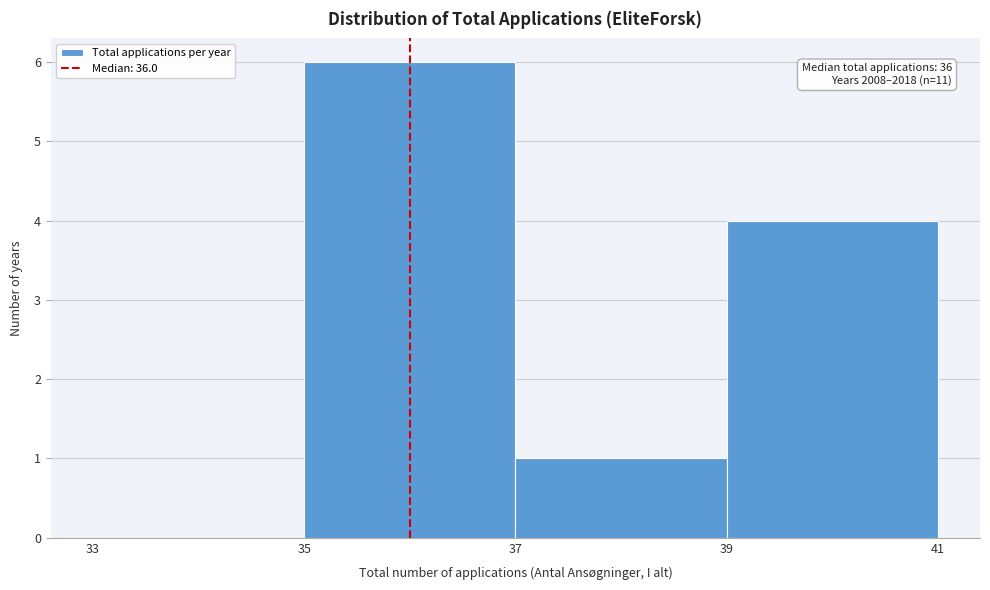

Which range on the x-axis has the tallest bar?

35 to 37